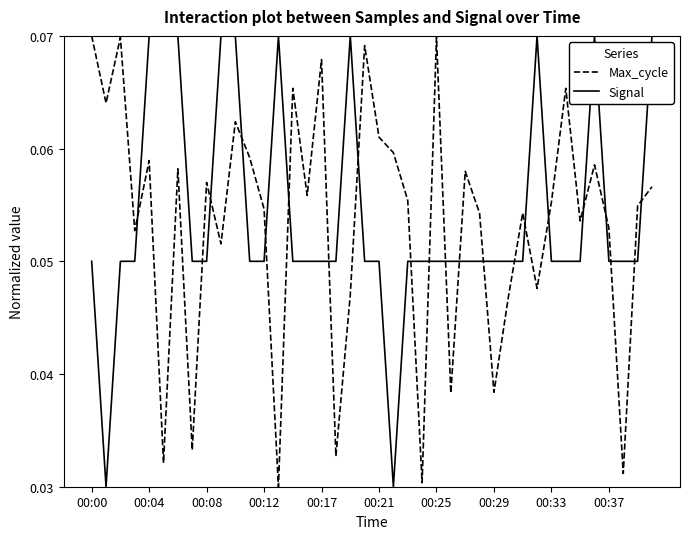

After their last crossing, which series has the higher values: Max_cycle or Signal?

Signal